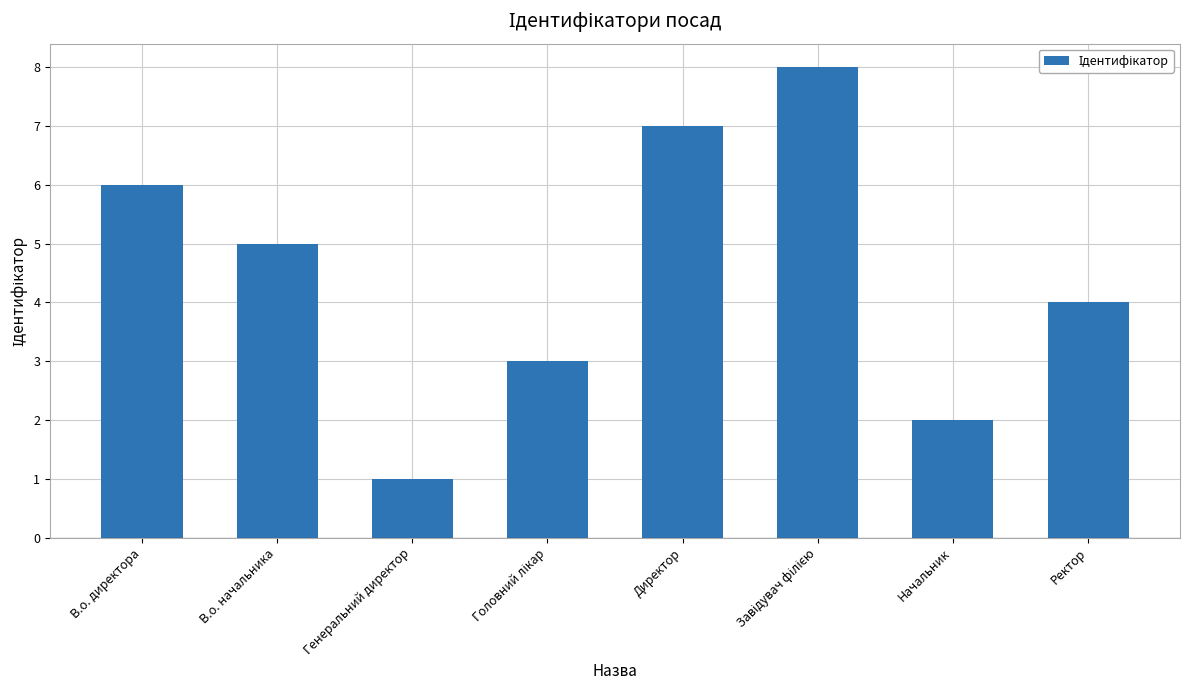

Read the value at Начальник.

2